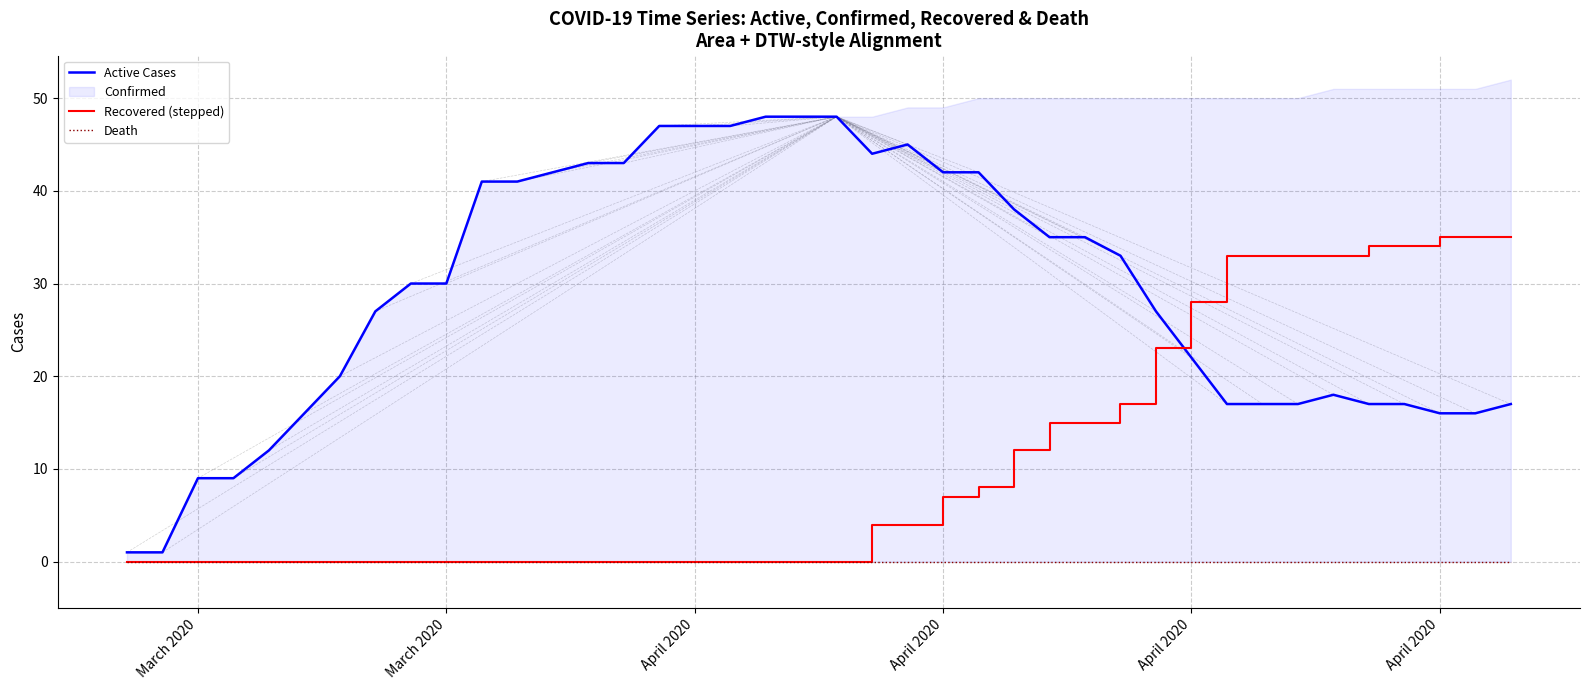

How many lines are shown in the chart?

3